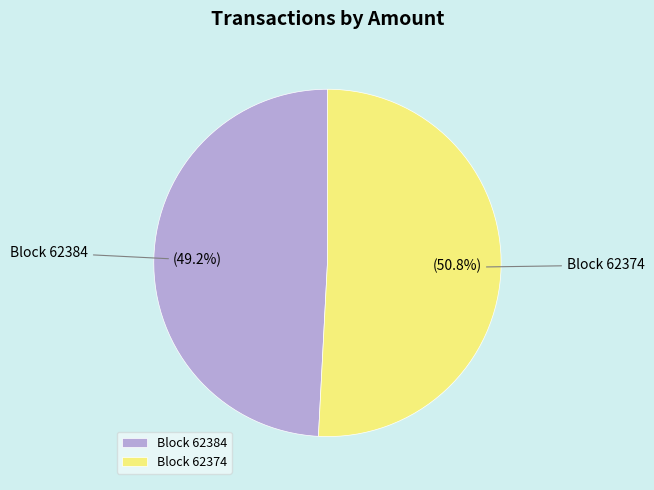

How much of the chart is everything except Block 62374?

49.2%